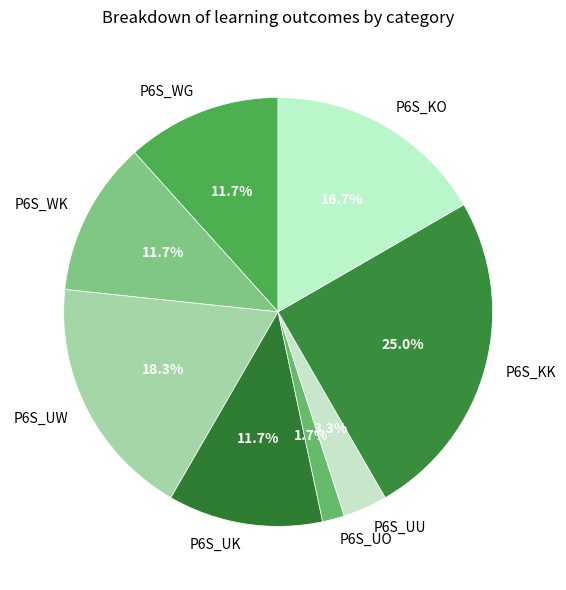

Count the number of slices in the pie.

8